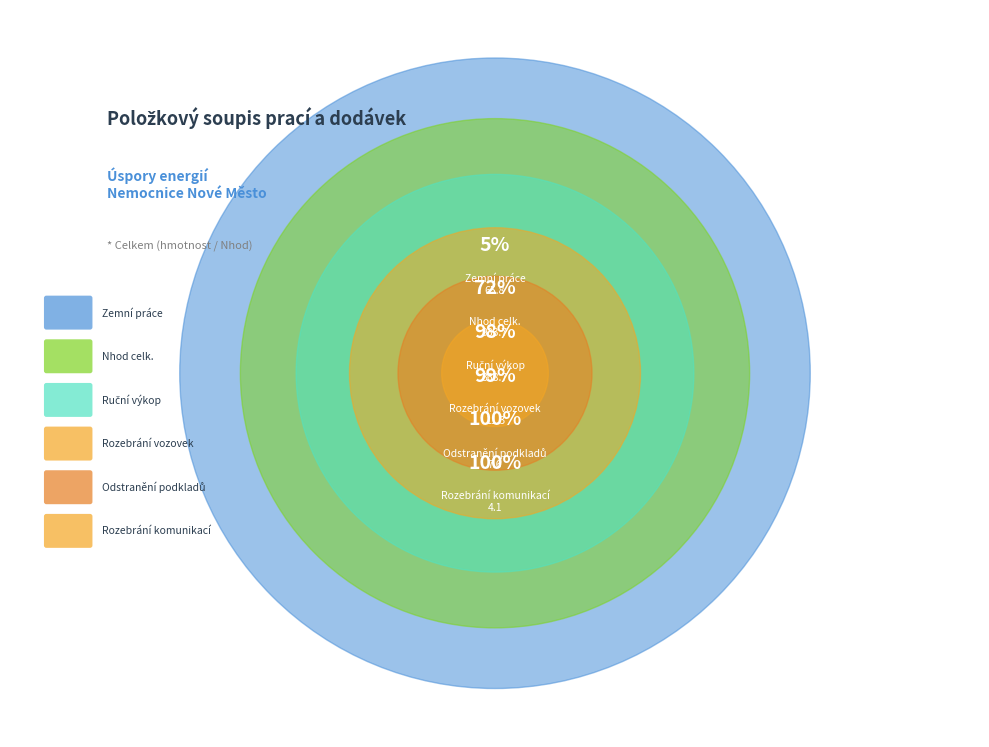

To the nearest percent, what is the combined percentage of Nhod celk. and Zemní práce?

72%